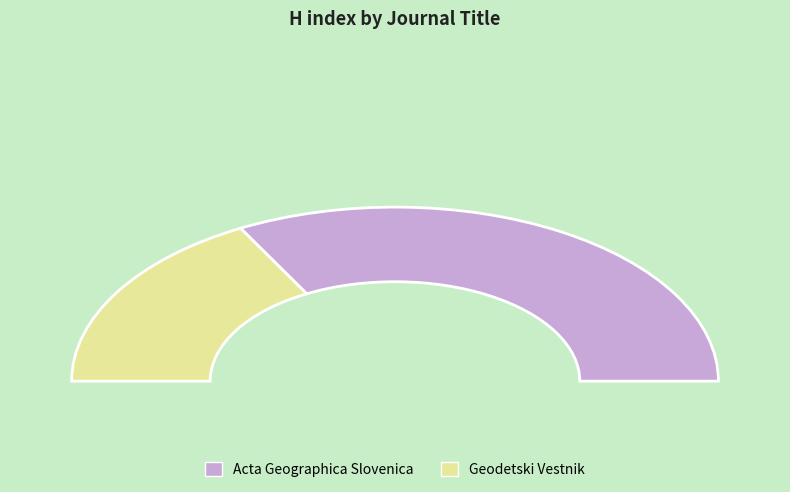

What percentage is the Geodetski Vestnik slice, to the nearest percent?

34%